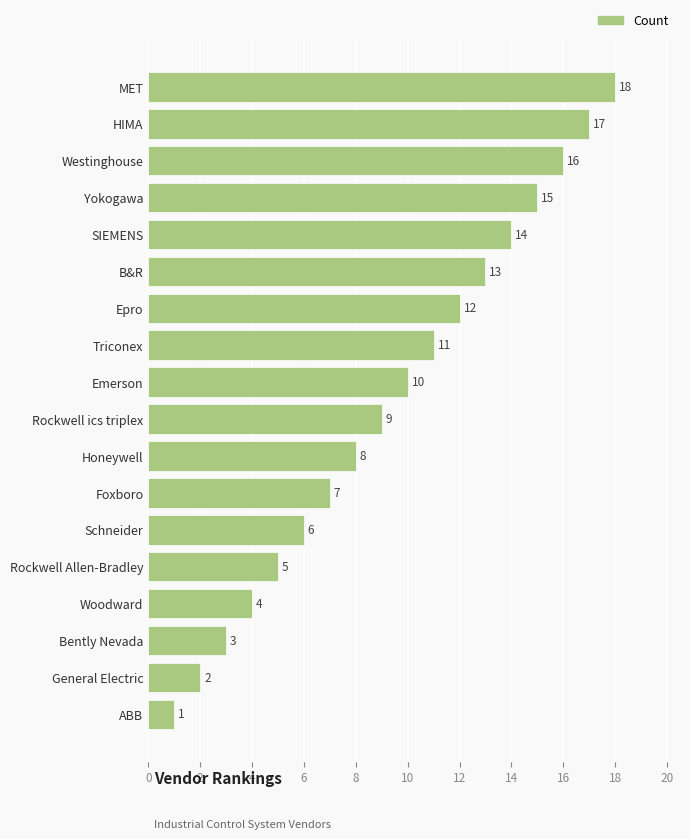

List the labels in order of value, smallest first.

ABB, General Electric, Bently Nevada, Woodward, Rockwell Allen-Bradley, Schneider, Foxboro, Honeywell, Rockwell ics triplex, Emerson, Triconex, Epro, B&R, SIEMENS, Yokogawa, Westinghouse, HIMA, MET